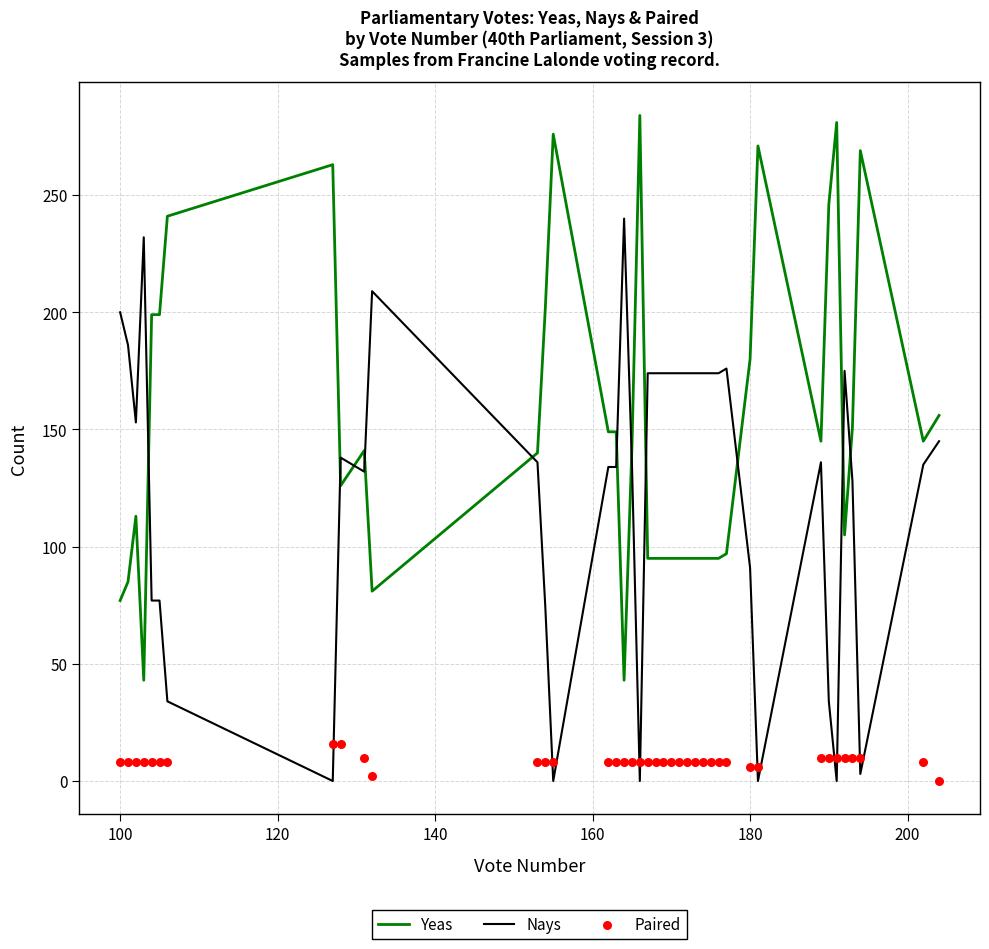

Which series has the largest total across all categories?

Yeas